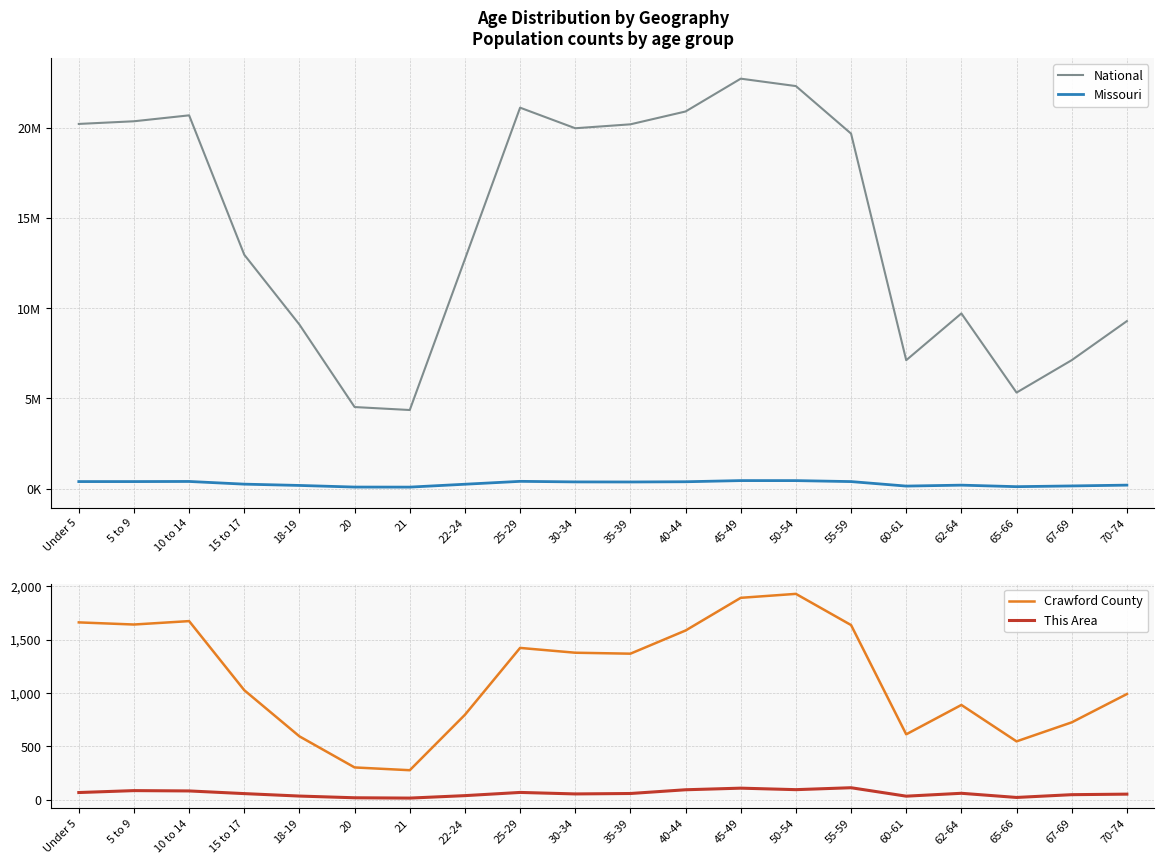

What is the difference between the maximum and minimum values in the Crawford County series?

1651